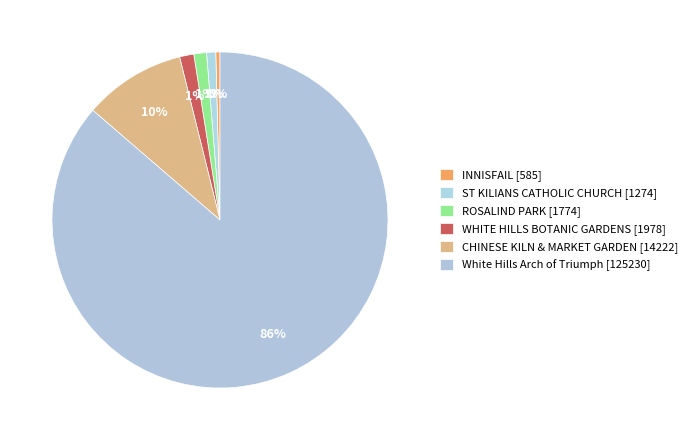

How many segments does this pie chart have?

6